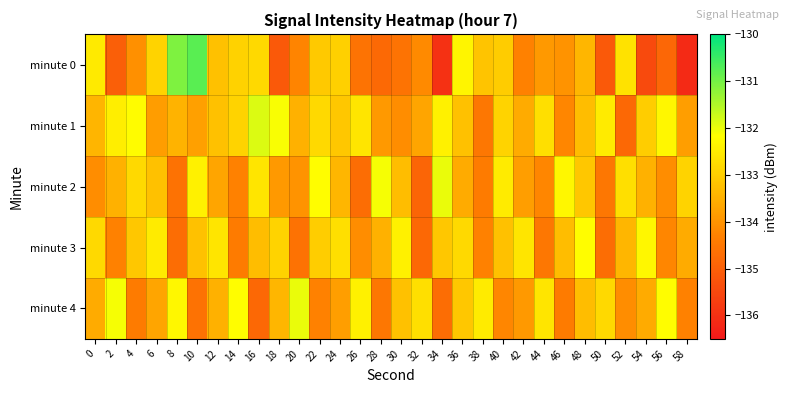

Which series has the largest range (max minus min)?

minute 0